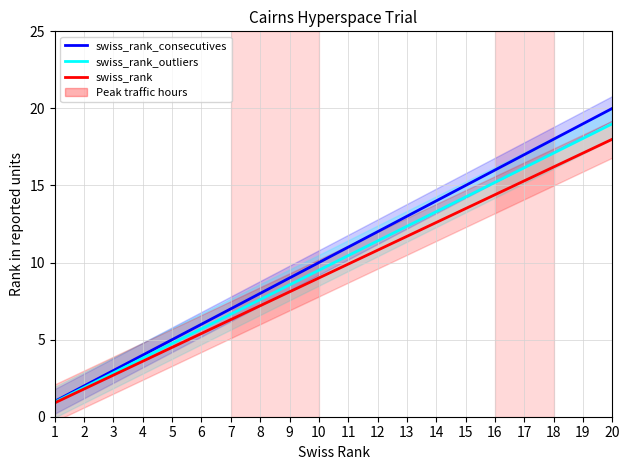

What is the difference between the maximum and minimum values in the swiss_rank series?

17.1